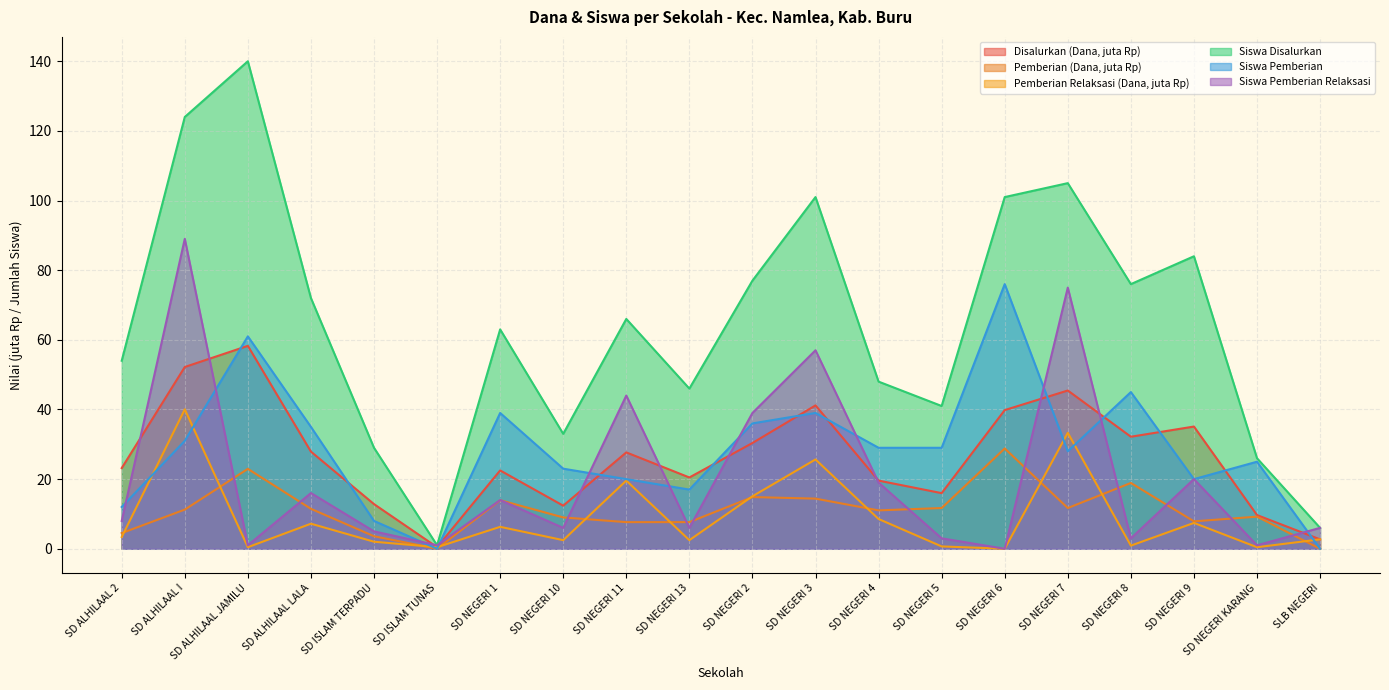

True or false: Pemberian Relaksasi (Dana) and Siswa Disalurkan cross at least once.

False